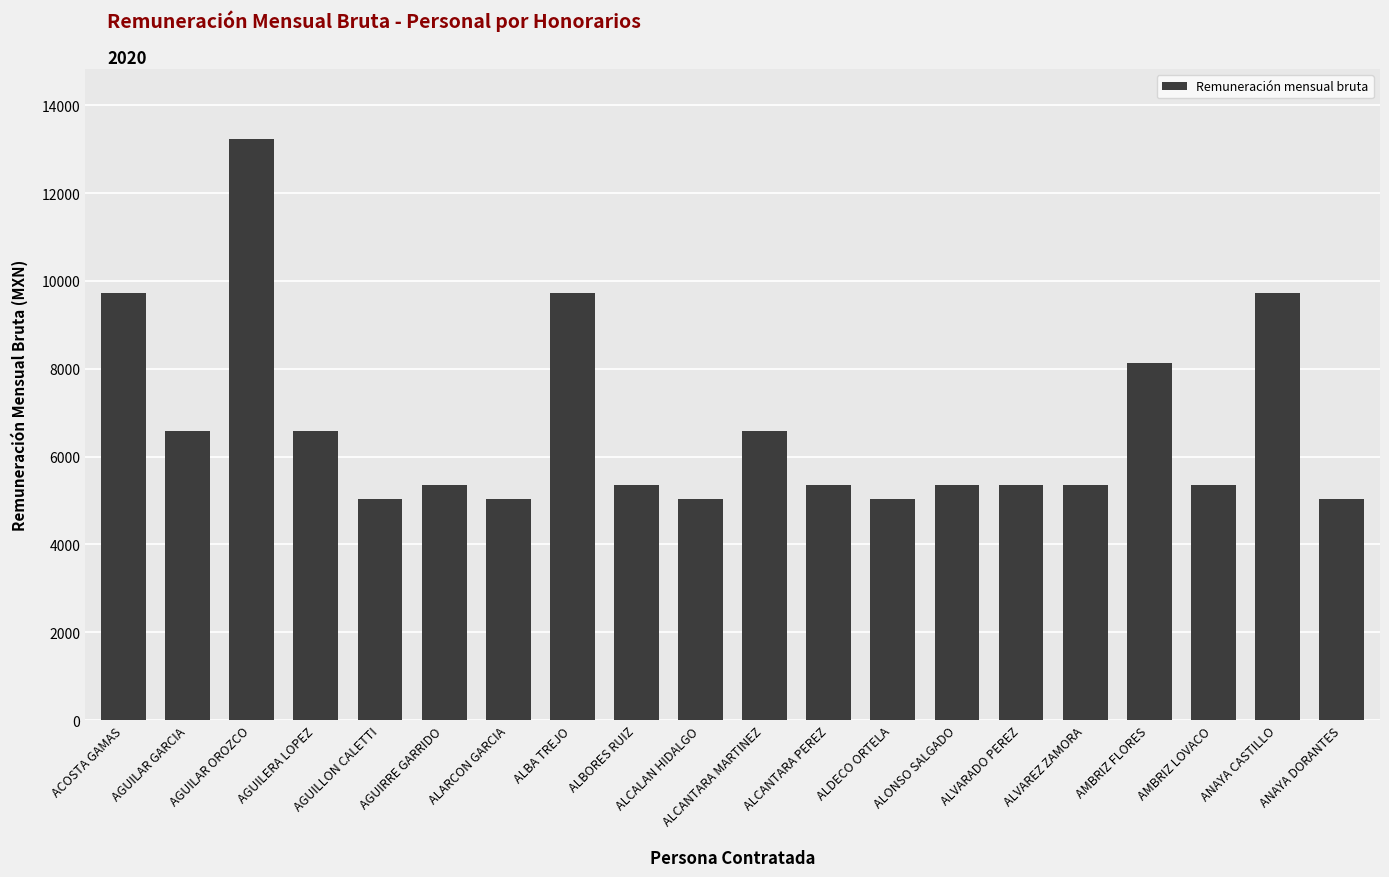

The value at AMBRIZ LOVACO is 5342. True or false?

True